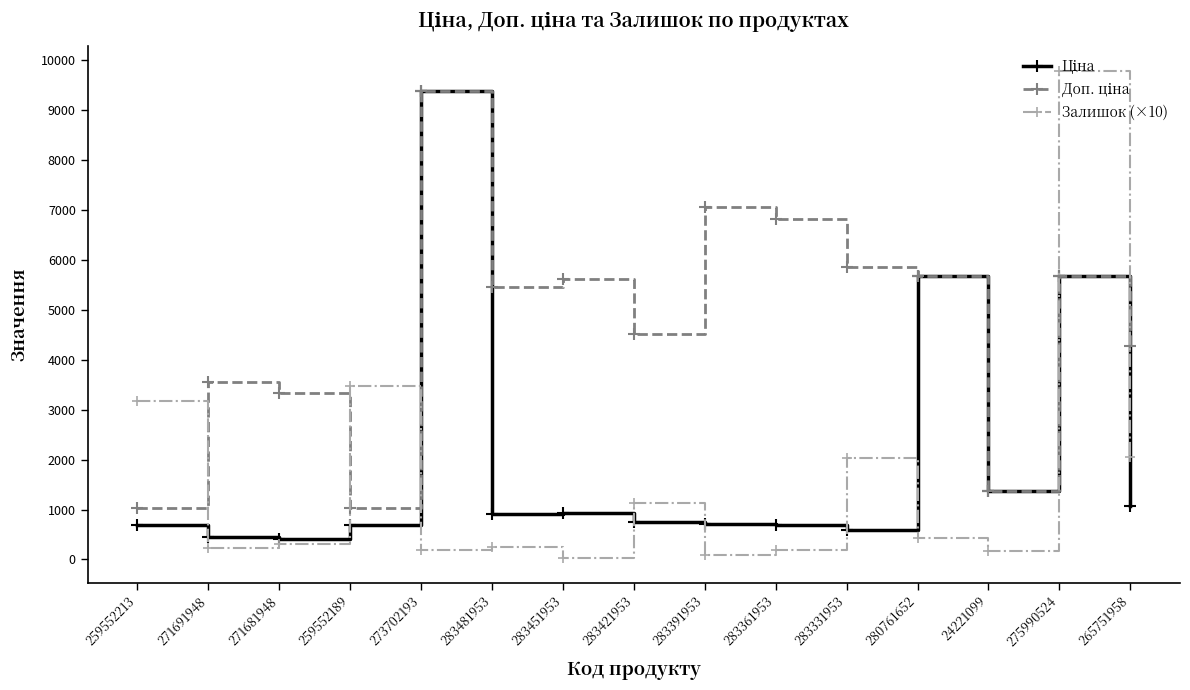

At which category is the sum across all series the highest?

275990524